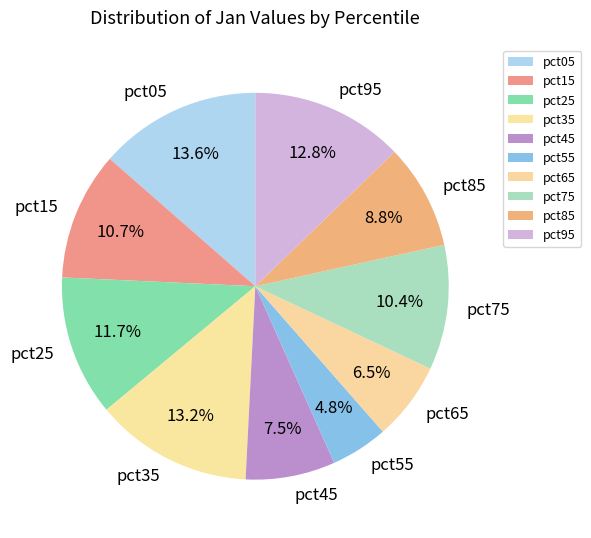

Which slice is the smallest?

pct55